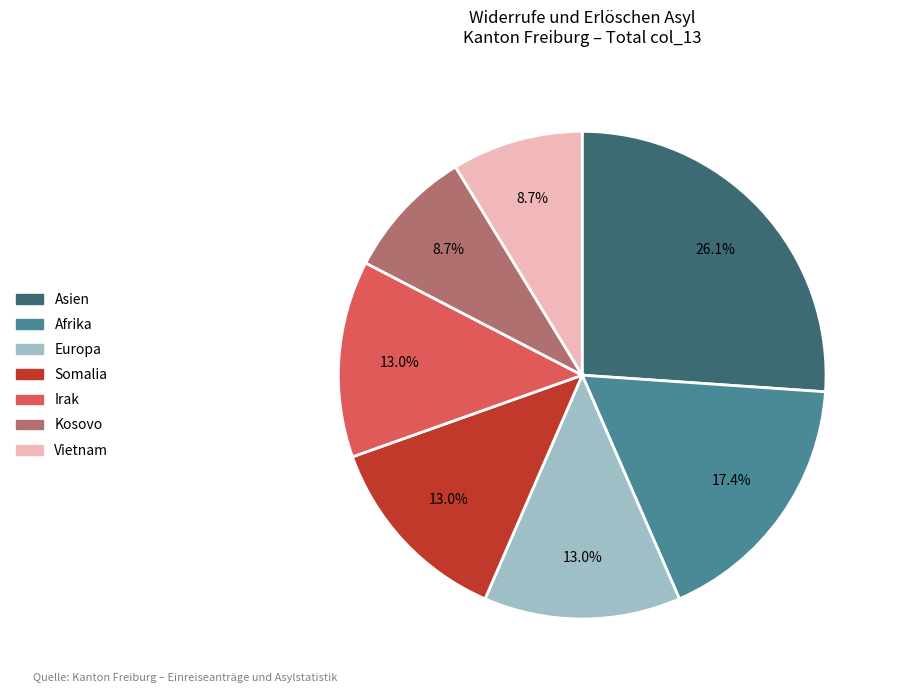

Does any single category account for the majority?

No